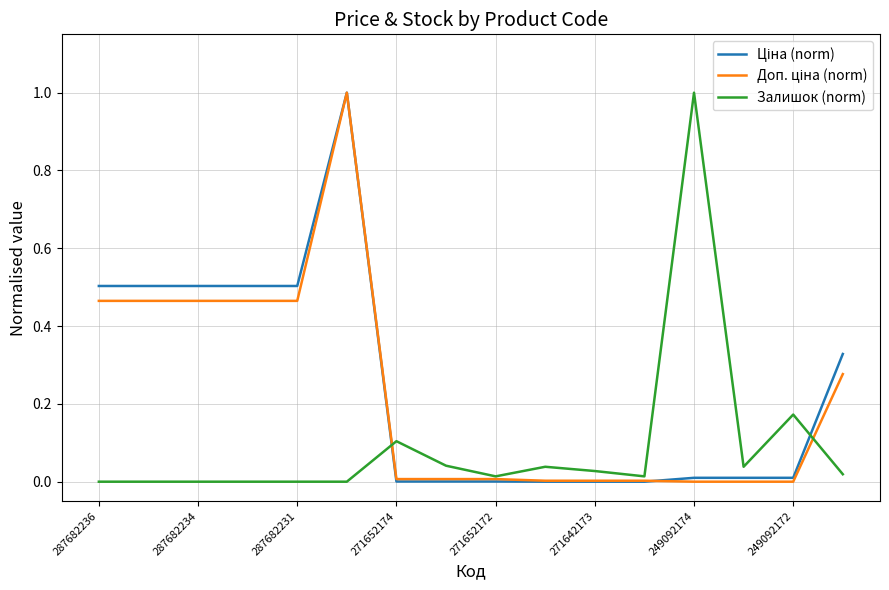

What is the greatest value displayed?

1.0